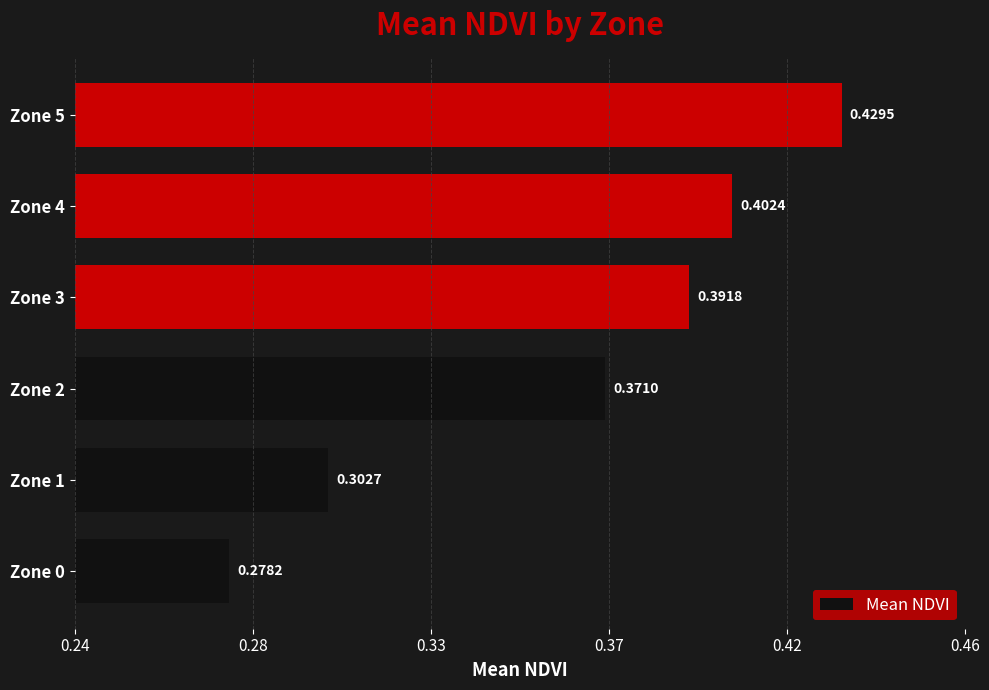

Does the chart contain any negative values?

No